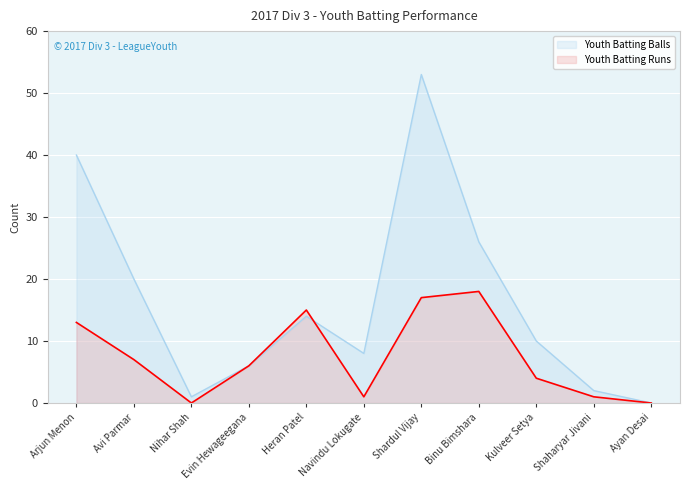

What is the label of the 11th point from the right?

Arjun Menon